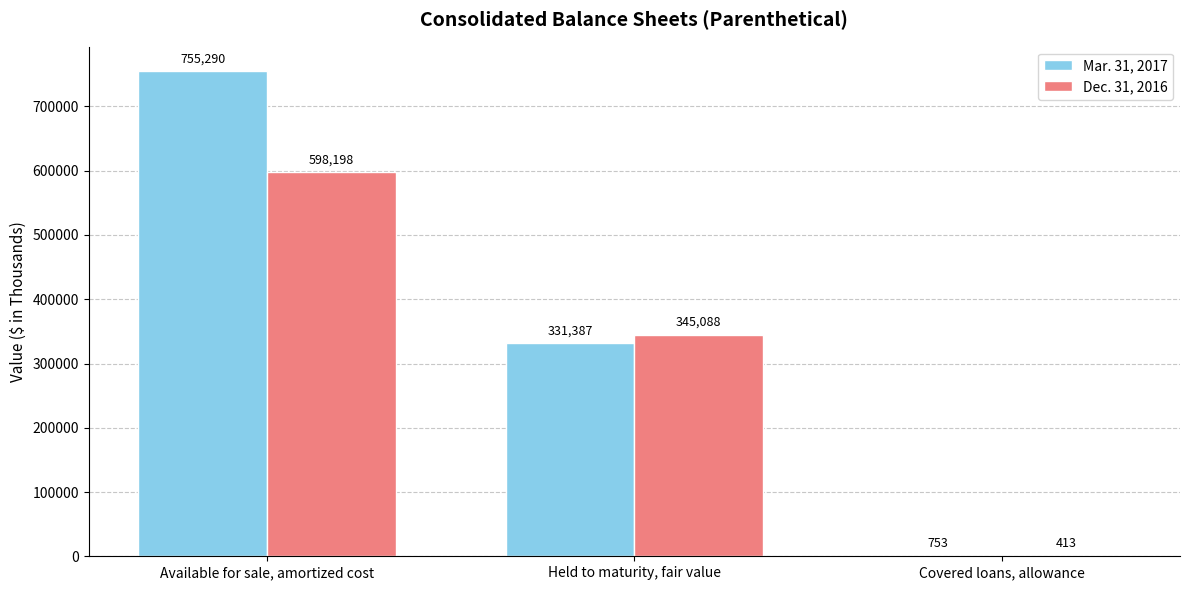

Is the value of Mar. 31, 2017 at Covered loans, allowance greater than the value of Dec. 31, 2016 at Held to maturity, fair value?

No